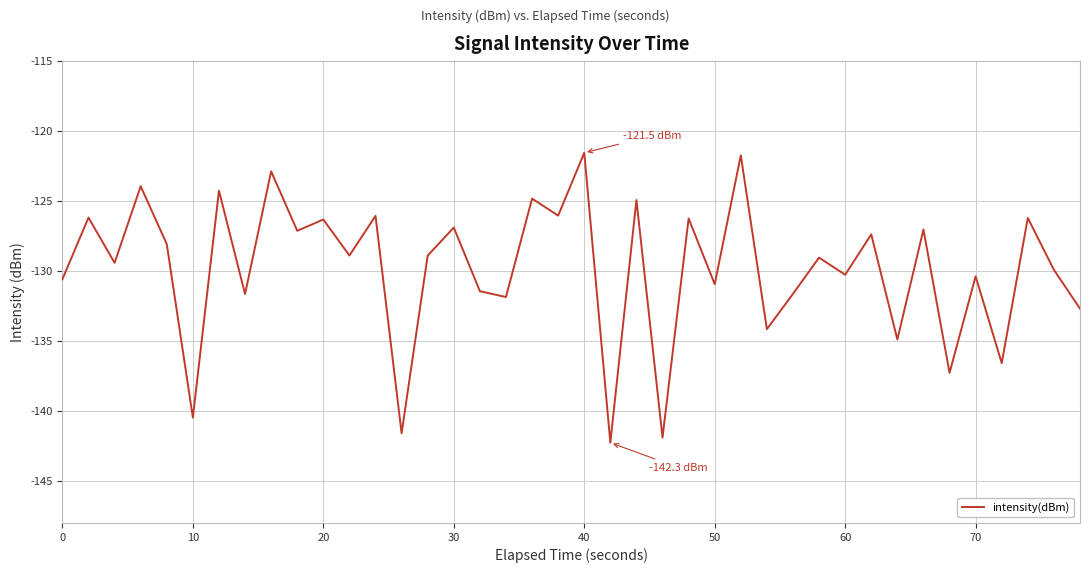

What is the minimum value shown in the chart?

-142.3